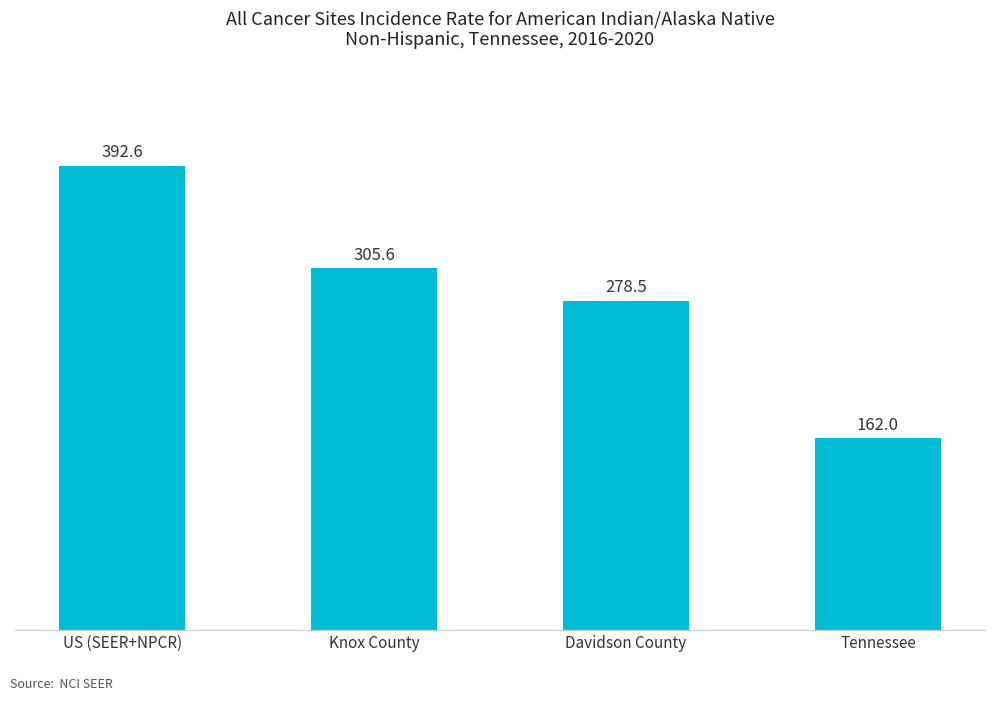

Reading left to right, transcribe all the data shown in this chart.

392.6	305.6	278.5	162.0